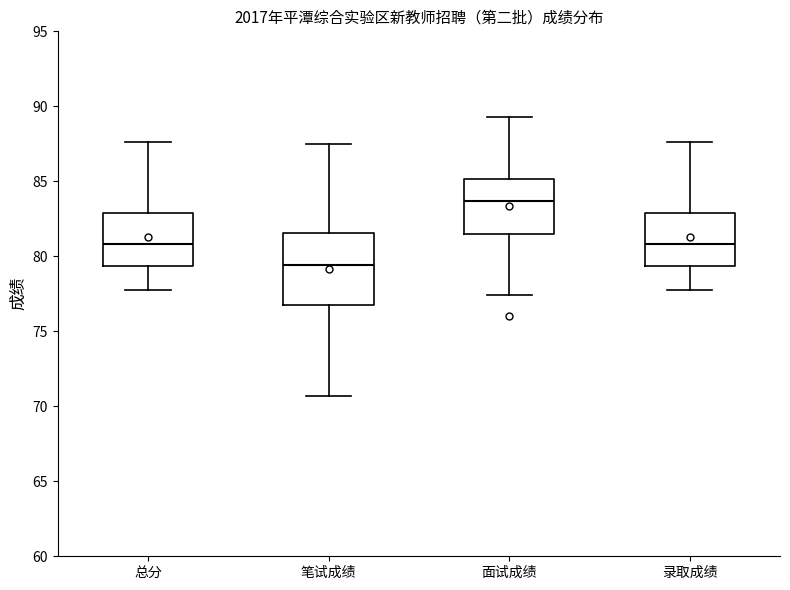

Which box has the highest median line?

面试成绩